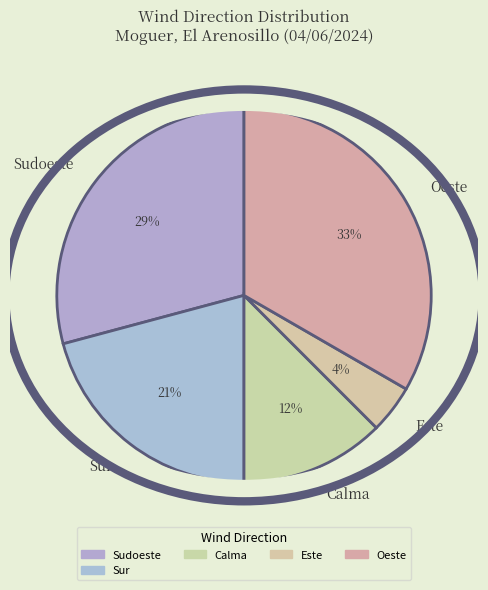

The Sur slice represents 21% of the pie. True or false?

True